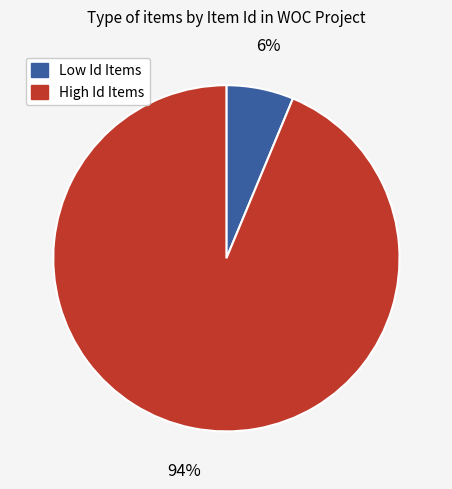

Is there any slice that represents more than half of the pie?

Yes